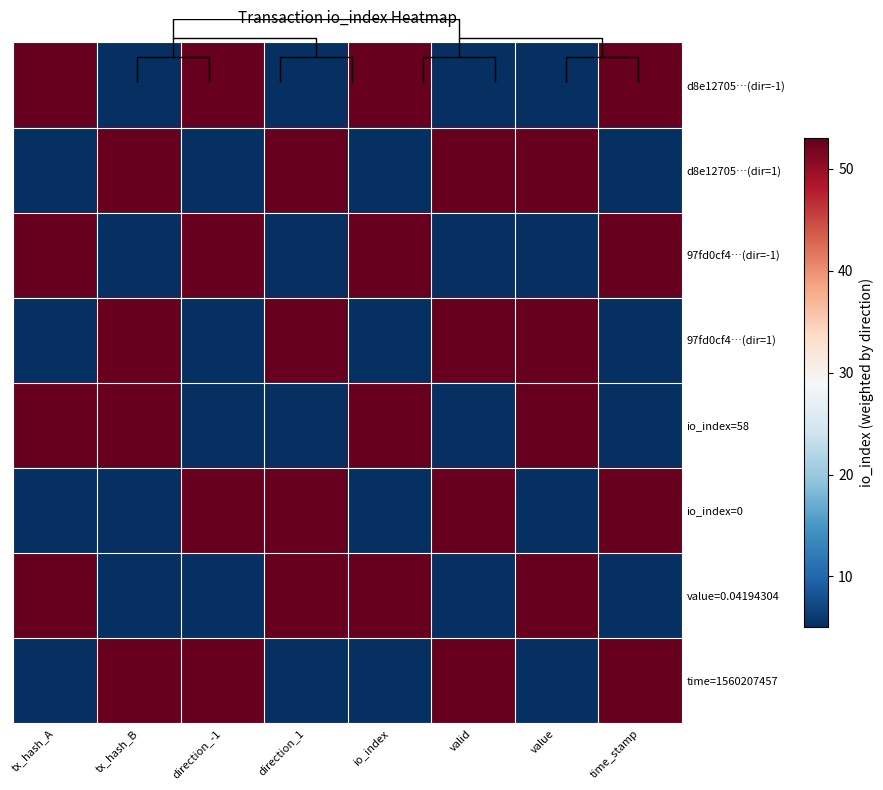

Which has a higher value, value or tx_hash_B?

value